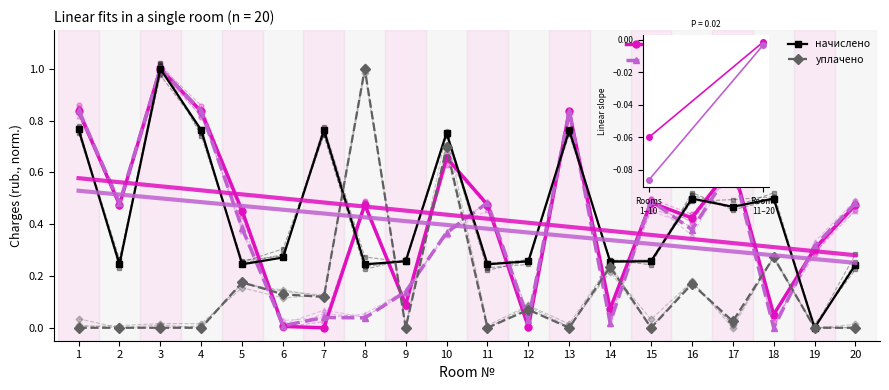

Reading left to right, list all the values displayed in this chart.

задолженность: 0.8	0.5	1.0	0.8	0.5	0.0	0.0	0.5	0.1	0.7	0.5	0.0	0.8	0.1	0.5	0.4	0.6	0.1	0.3	0.5
задолженность (пени): 0.8	0.5	1.0	0.8	0.4	0.0	0.0	0.0	0.1	0.4	0.5	0.0	0.8	0.0	0.5	0.4	0.6	0.0	0.3	0.5
начислено: 0.8	0.2	1.0	0.8	0.2	0.3	0.8	0.2	0.3	0.8	0.2	0.3	0.8	0.3	0.3	0.5	0.5	0.5	0.0	0.2
уплачено: 0.0	0.0	0.0	0.0	0.2	0.1	0.1	1.0	0.0	0.7	0.0	0.1	0.0	0.2	0.0	0.2	0.0	0.3	0.0	0.0